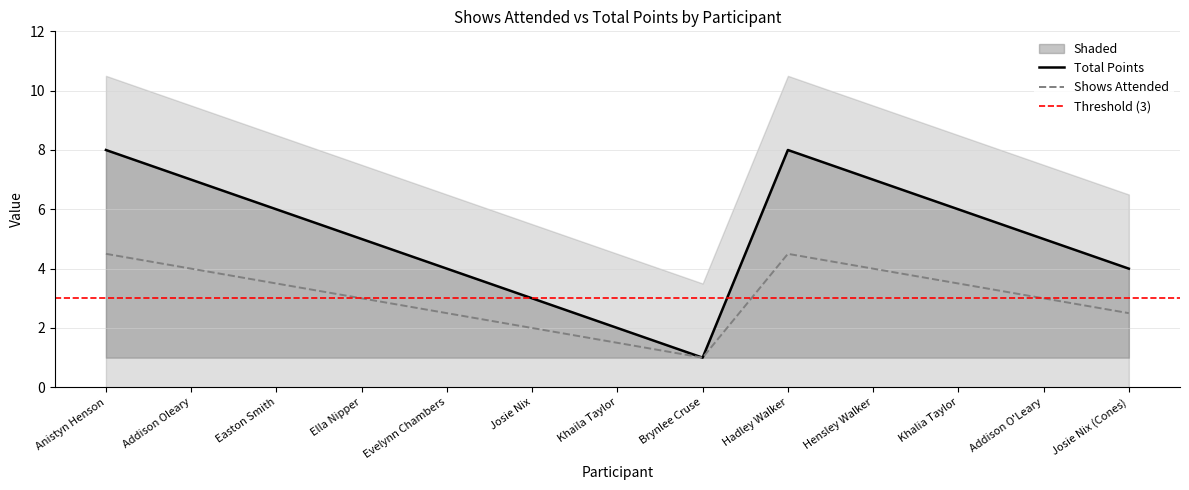

Reading left to right, what are all the values shown in this chart?

8	7	6	5	4	3	2	1	8	7	6	5	4